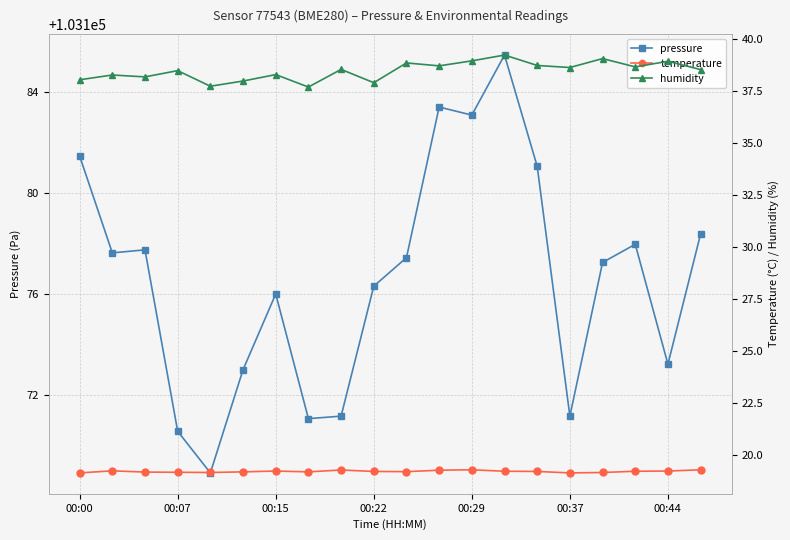

Reading left to right, transcribe all the data shown in this chart.

pressure: 103181.5	103177.6	103177.8	103170.6	103168.9	103173.0	103176.0	103171.1	103171.2	103176.3	103177.4	103183.4	103183.1	103185.5	103181.1	103171.2	103177.2	103178.0	103173.2	103178.4
temperature: 19.1	19.2	19.2	19.2	19.2	19.2	19.2	19.2	19.3	19.2	19.2	19.3	19.3	19.2	19.2	19.1	19.2	19.2	19.2	19.3
humidity: 38.1	38.3	38.2	38.5	37.8	38.0	38.3	37.7	38.6	37.9	38.9	38.7	39.0	39.2	38.8	38.6	39.1	38.7	39.0	38.5